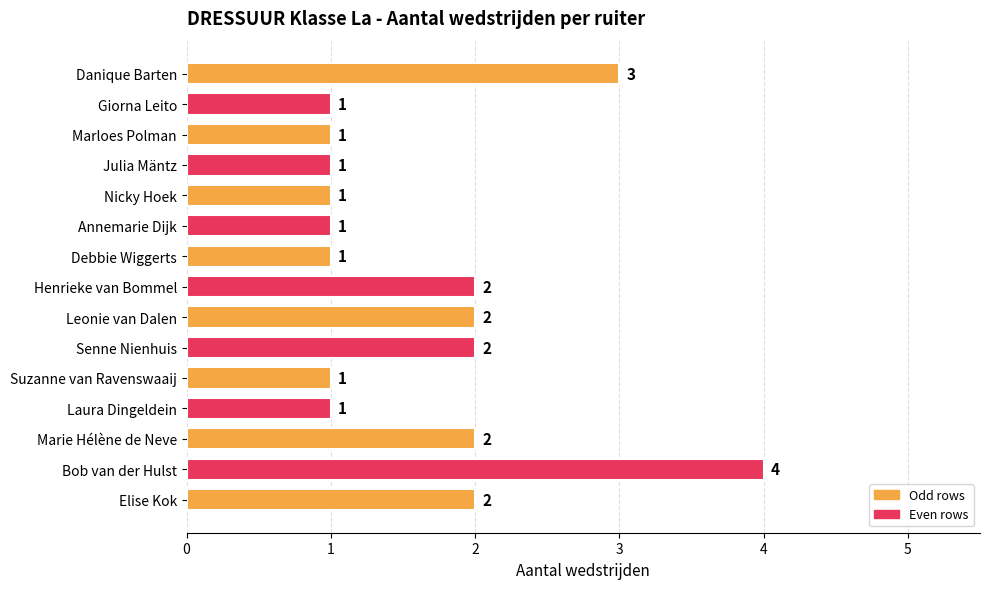

Which category has the highest value across all series?

Bob van der Hulst